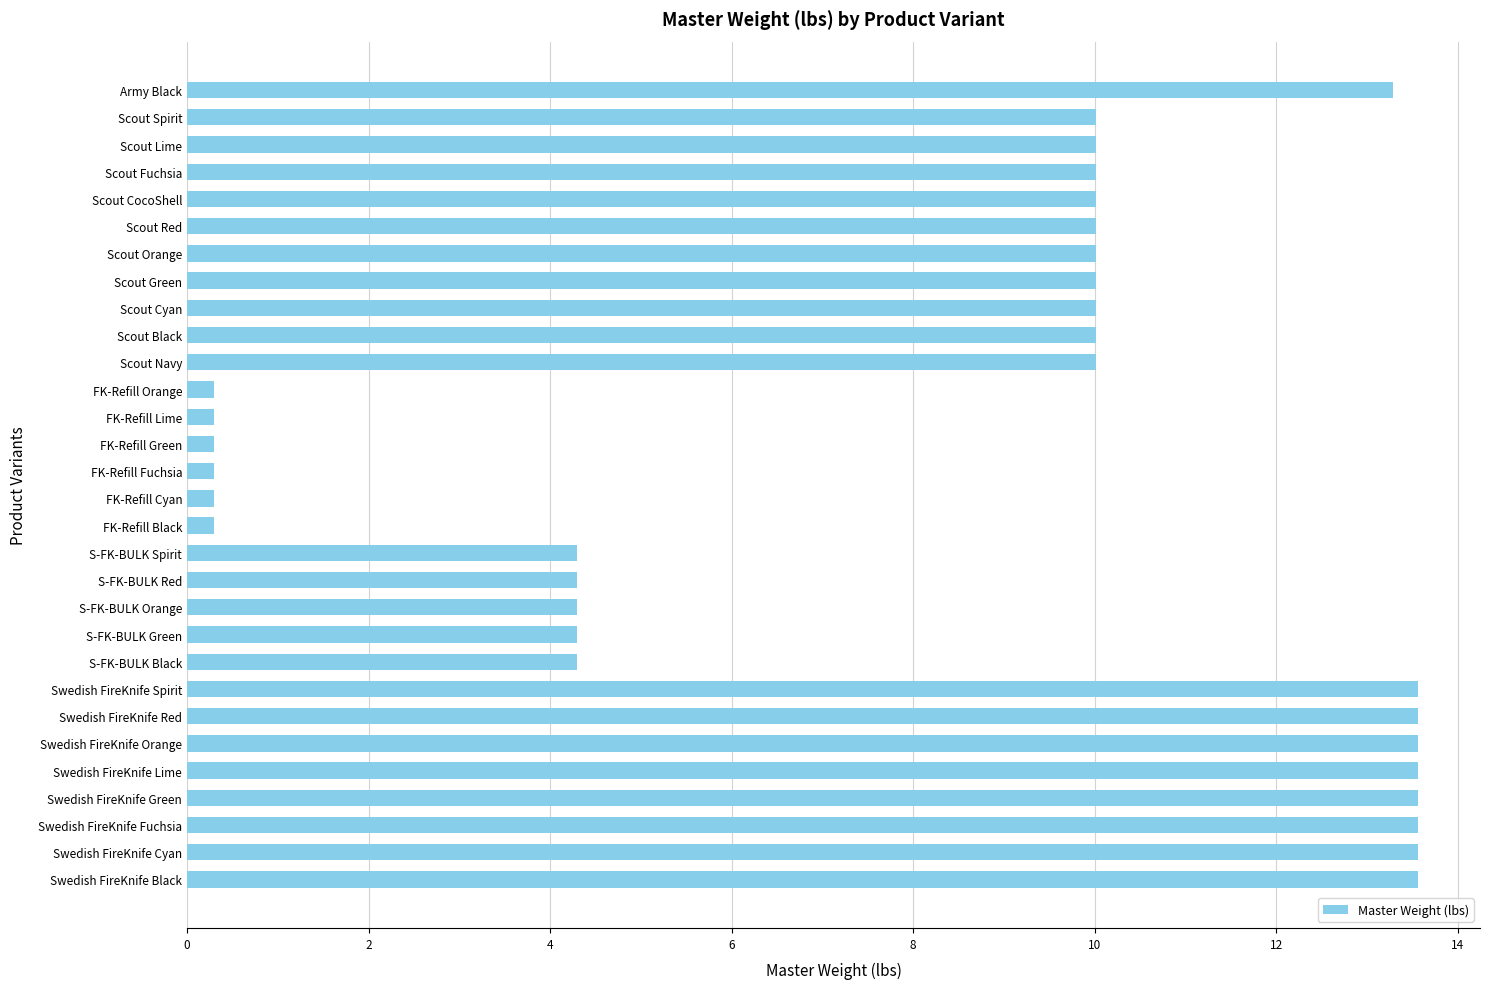

The chart shows a value of 0.3 at FK-Refill Lime. True or false?

True